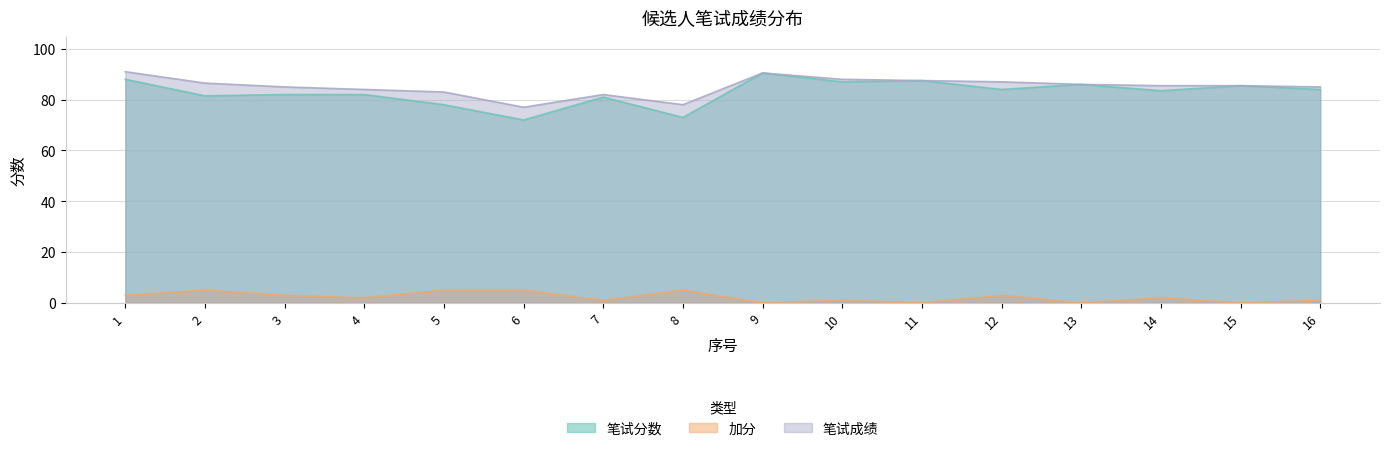

How many series are shown in this chart?

3